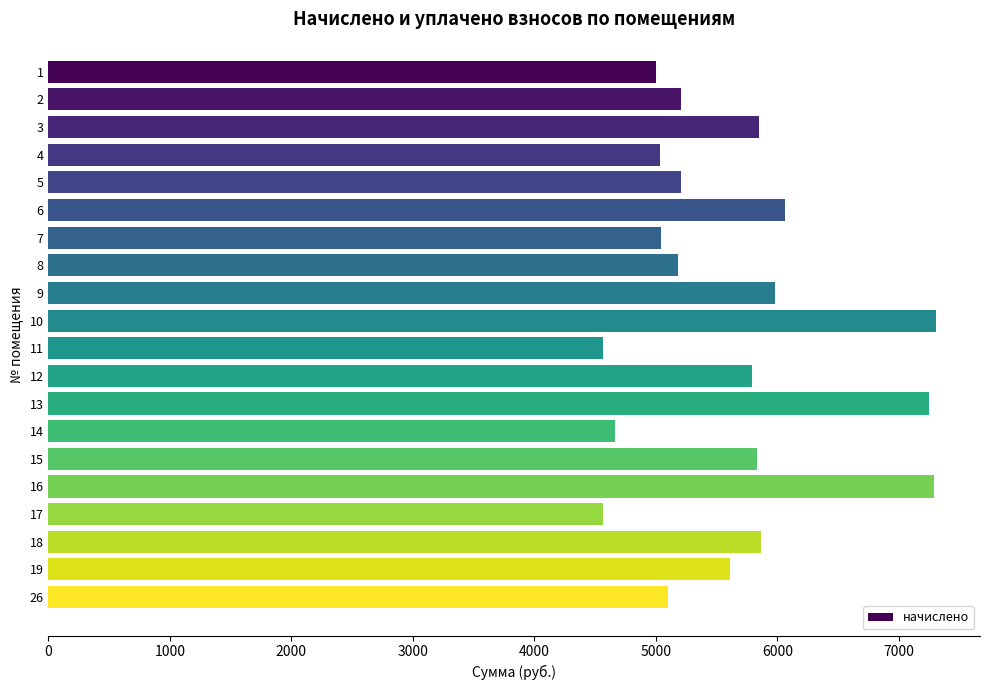

Which has a higher value, 6 or 5?

6